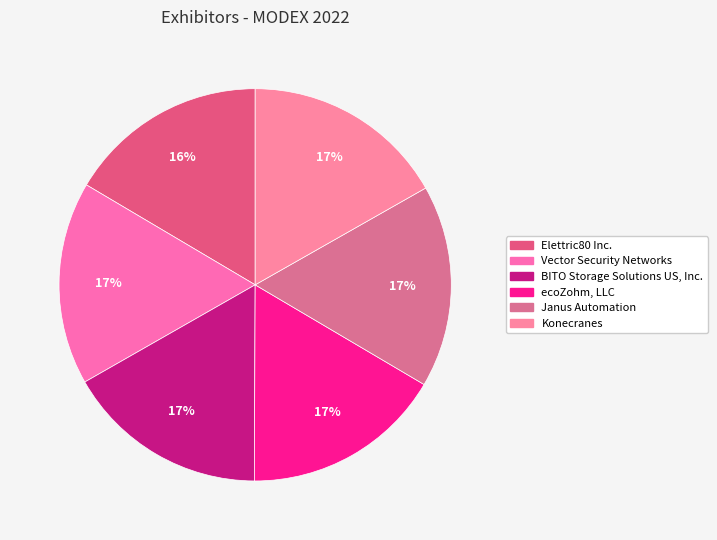

Is the sum of Elettric80 Inc. and Janus Automation greater than half?

No